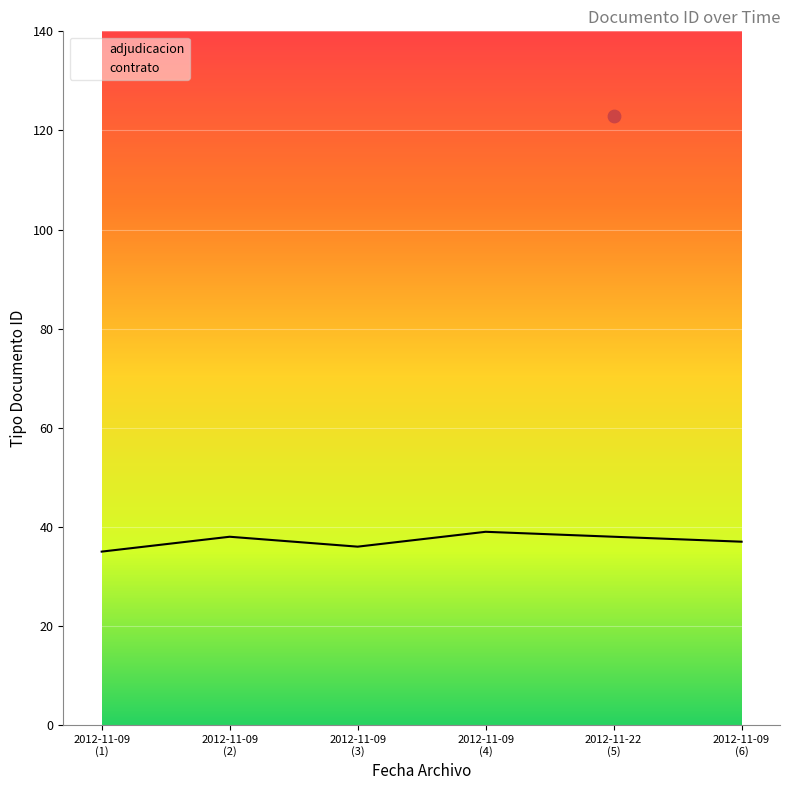

What is the change in value from 2012-11-09 (1) to 2012-11-09 (2)?

+3